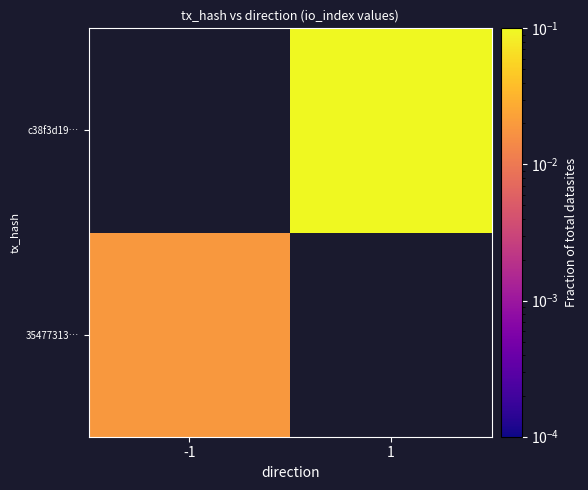

Is it true that c38f3d19… equals 0.2 at 1?

False